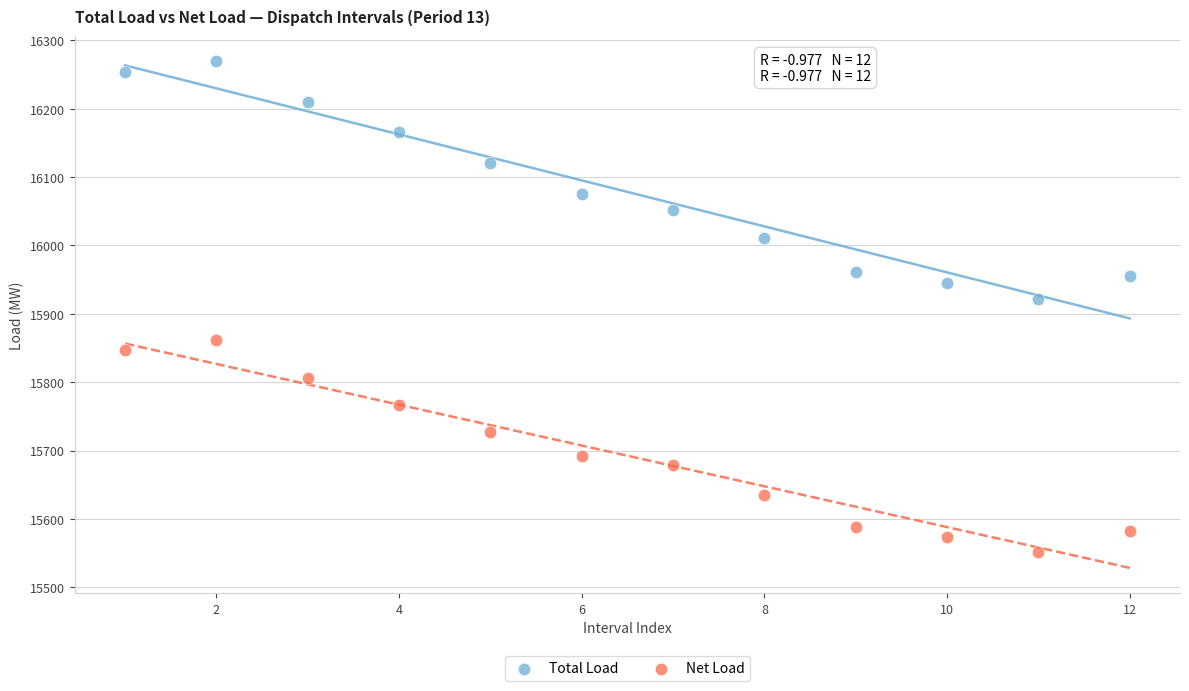

What are all the series names shown in the legend?

Total Load, Net Load